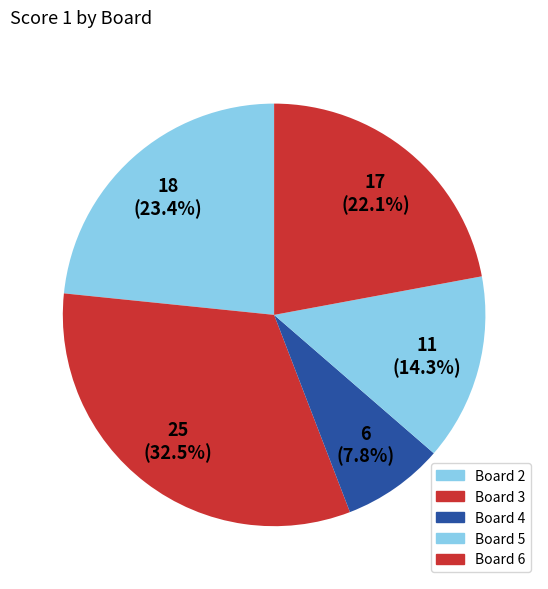

Which slice is the largest?

3